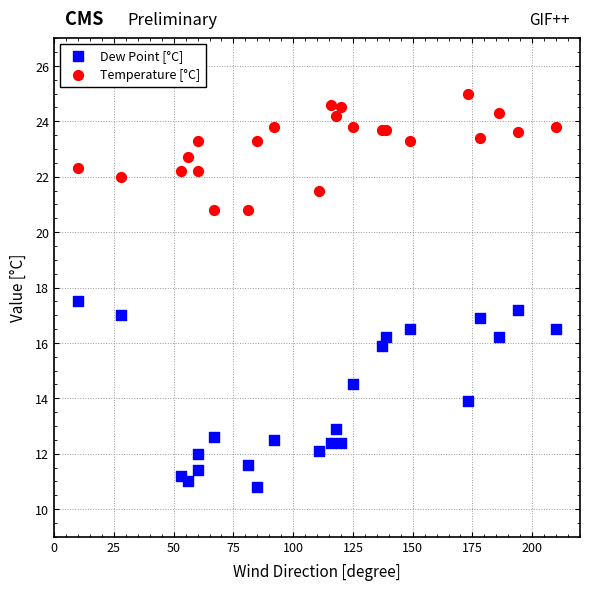

Which series reaches the minimum Y coordinate?

Dew Point [°C]